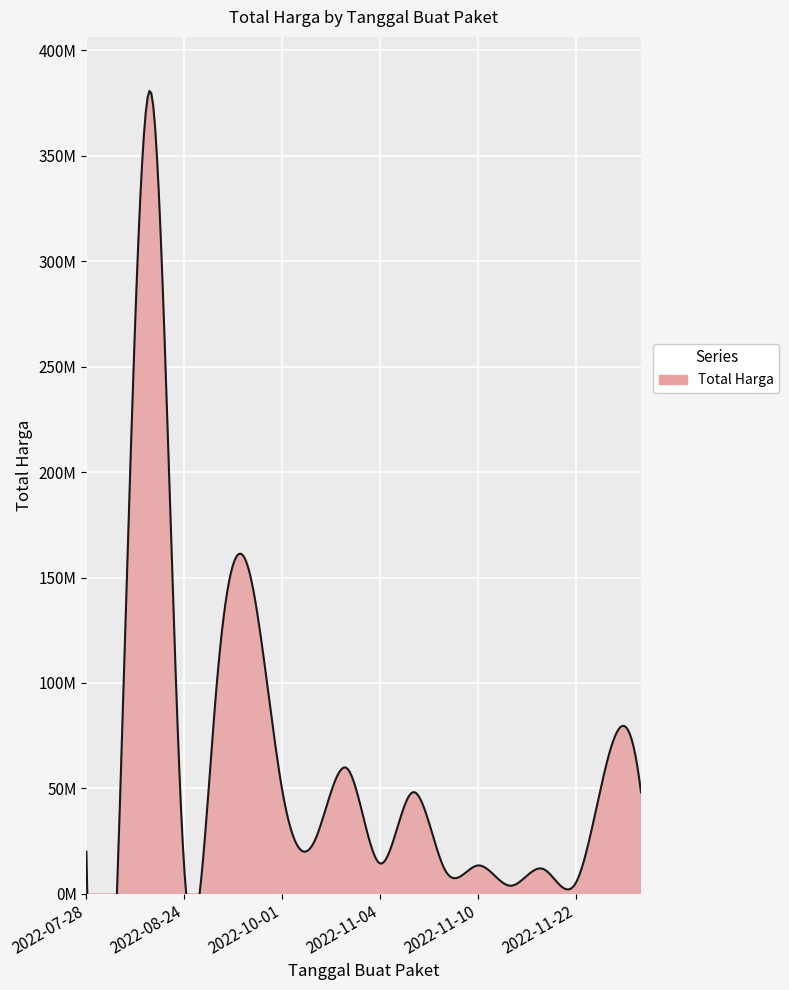

True or false: the data shows 59375000 at 2022-10-25.

True